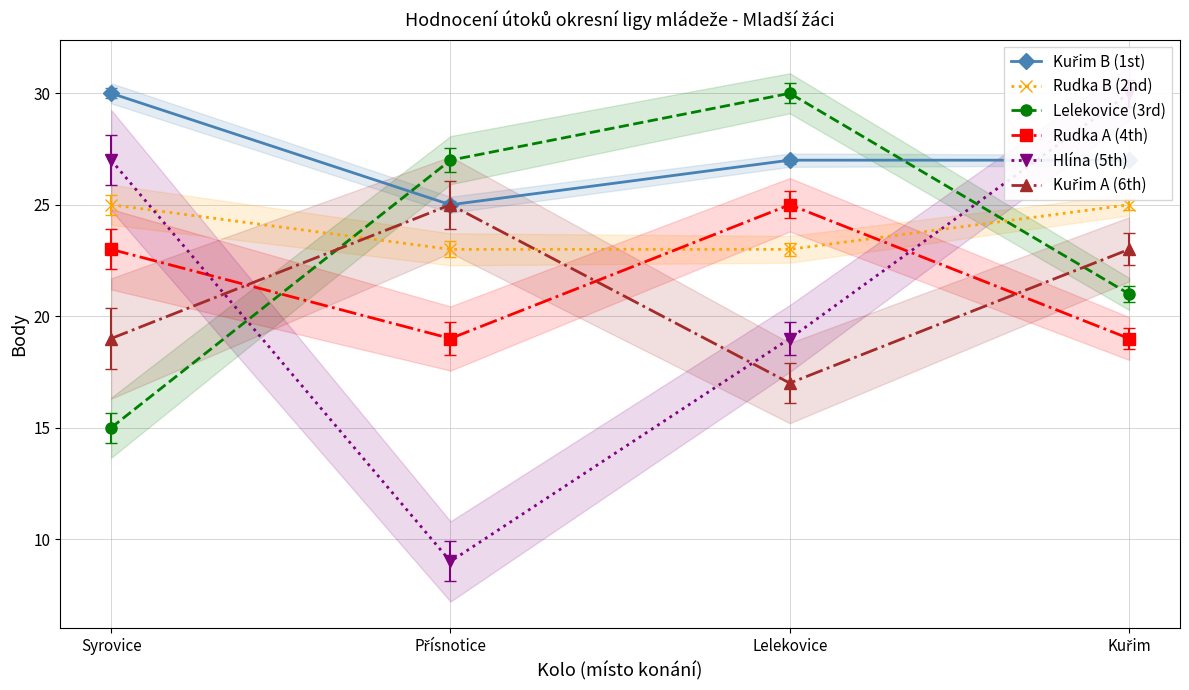

True or false: Lelekovice (3rd) has a value of 30 at Lelekovice.

True